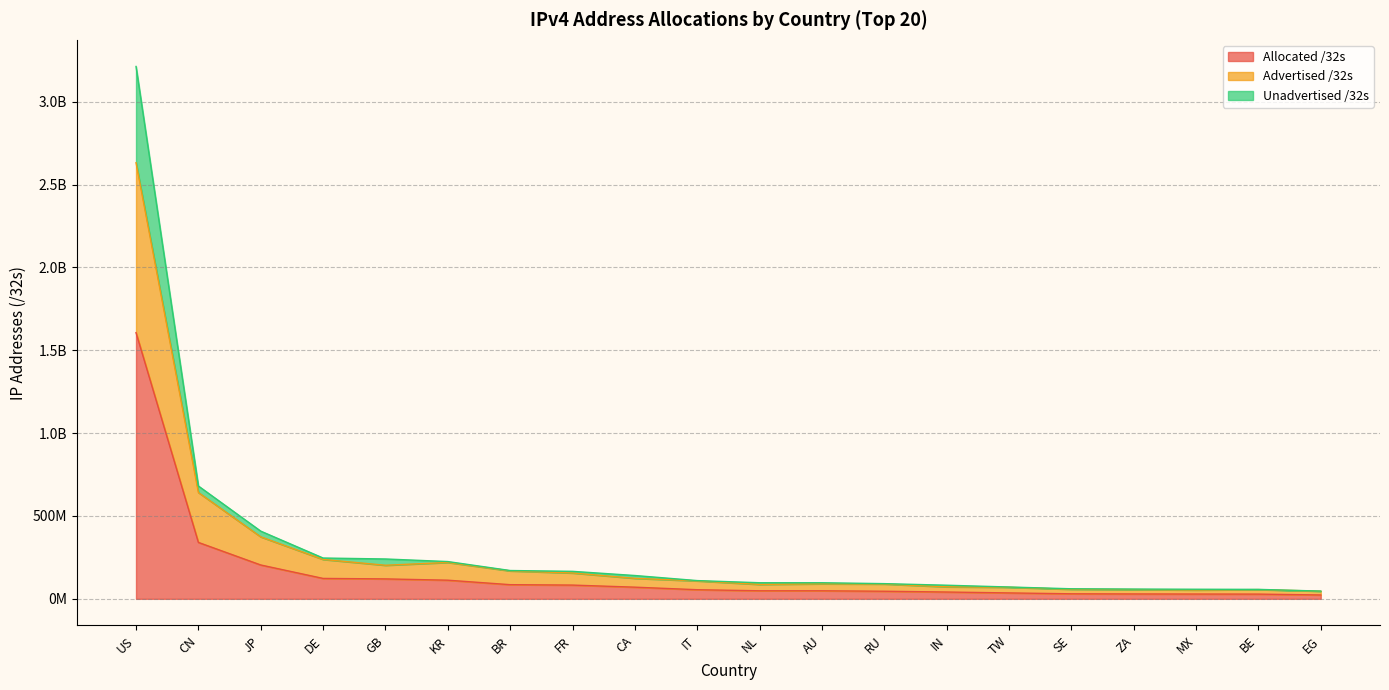

What is the label of the 8th point from the right?

RU